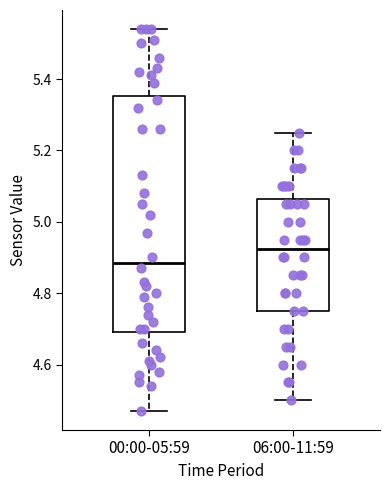

Comparing the boxes themselves (not the whiskers), which one is the tallest?

00:00-05:59